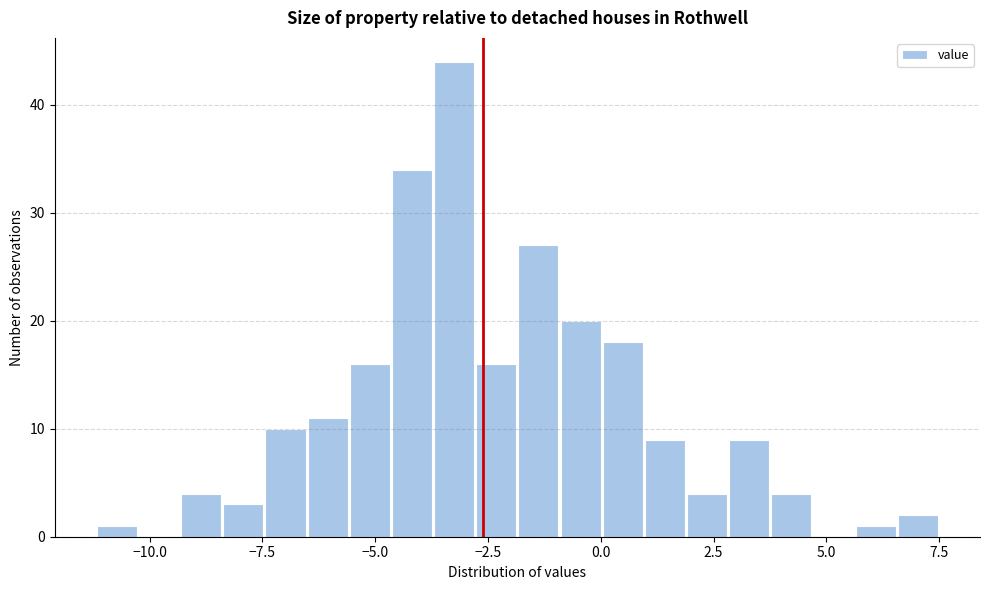

Read against the x-axis, roughly where is the centre of the tallest bar?

-3.0